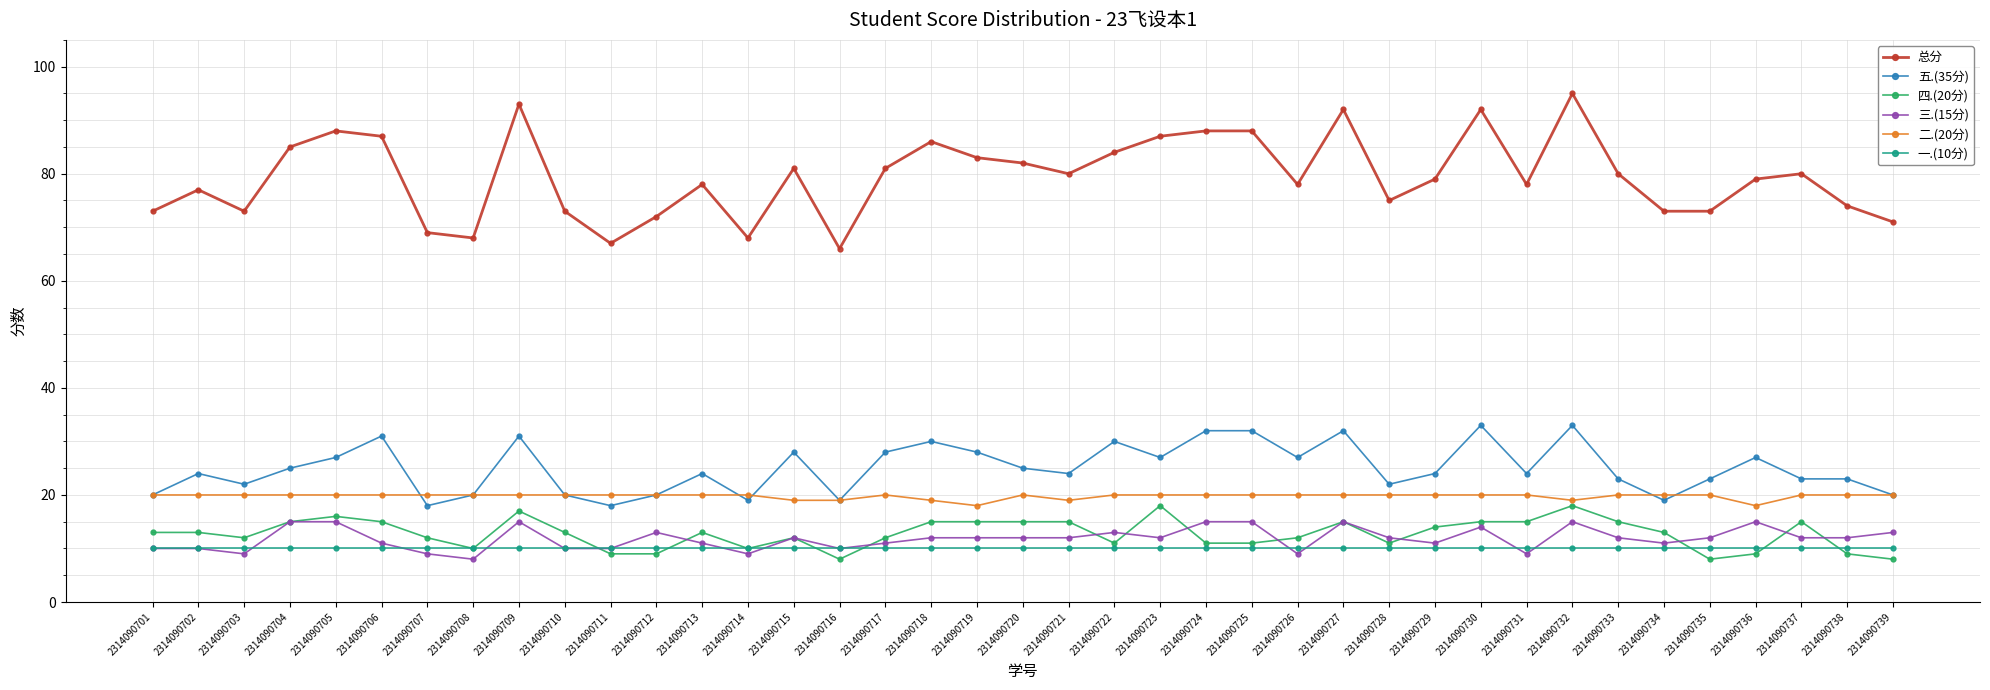

What is the minimum value for 三.(15分)?

8